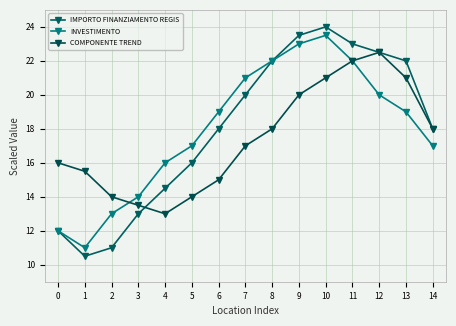

Is the value of COMPONENTE TREND at 11 greater than the value of IMPORTO FINANZIAMENTO REGIS at 4?

Yes